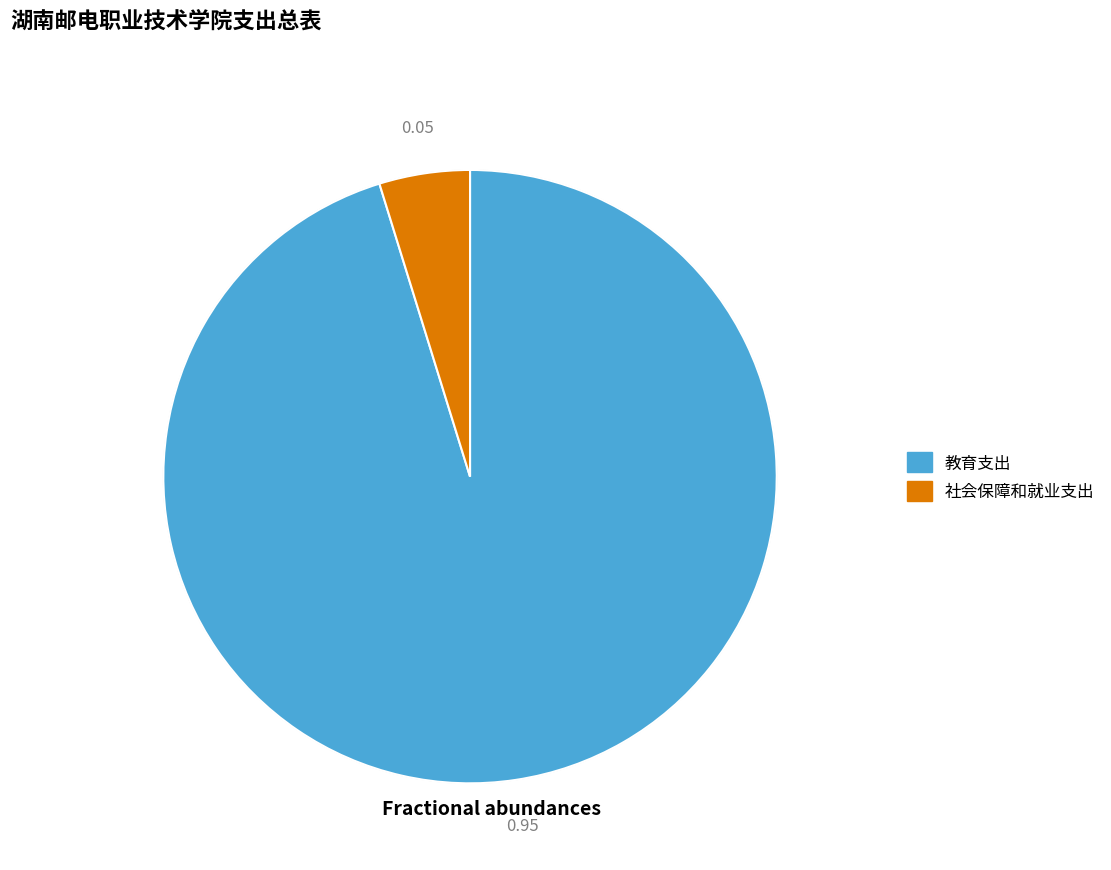

Which slice represents more than half of the pie?

教育支出